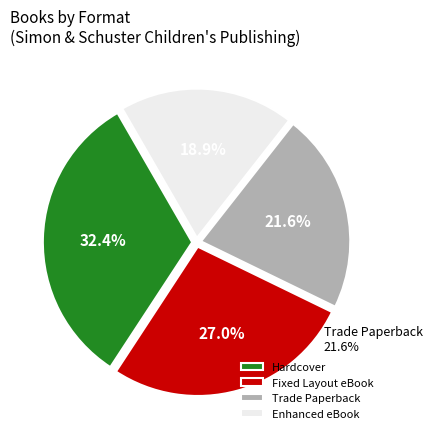

Rank the categories by value from highest to lowest.

Hardcover, Fixed Layout eBook, Trade Paperback, Enhanced eBook